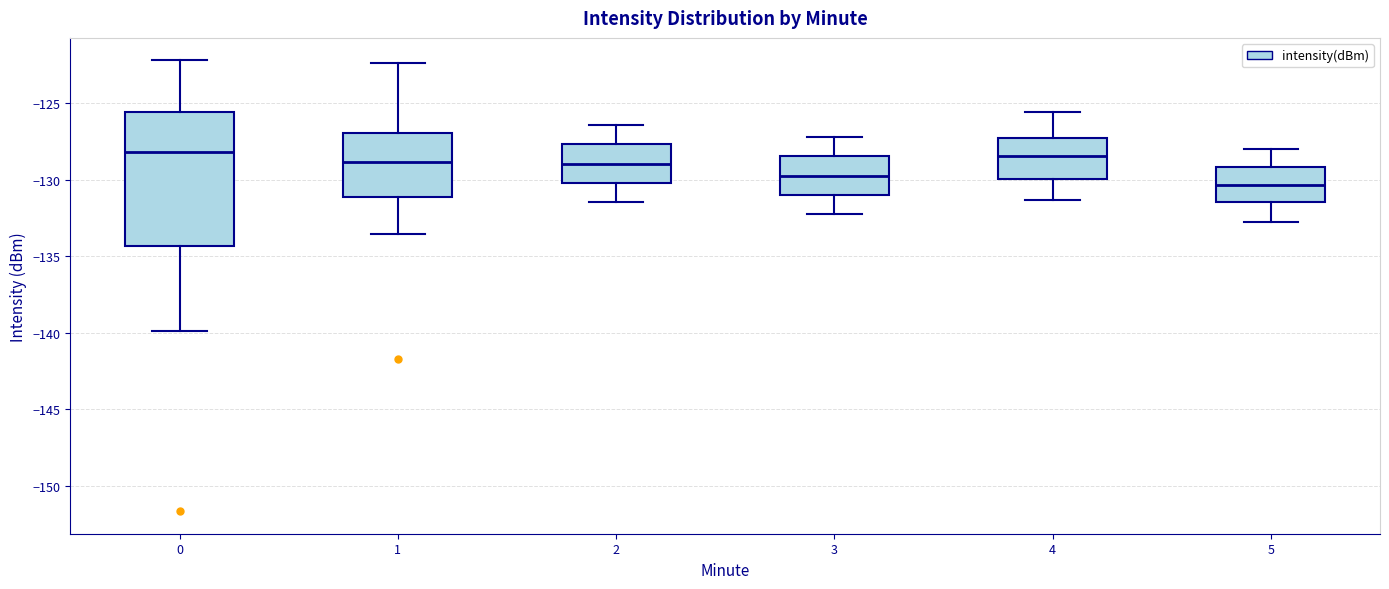

Reading left to right, read every box against the y-axis: the position of its median line, the range the box covers, and the ends of its whiskers. The values are not printed on the chart, so give them approximately, as read against the axis.

0: median -128.0, box -134.5 to -125.5, whiskers -140.0 to -122.0
1: median -129.0, box -131.0 to -127.0, whiskers -133.5 to -122.5
2: median -129.0, box -130.0 to -127.5, whiskers -131.5 to -126.5
3: median -129.5, box -131.0 to -128.5, whiskers -132.5 to -127.0
4: median -128.5, box -130.0 to -127.5, whiskers -131.5 to -125.5
5: median -130.5, box -131.5 to -129.0, whiskers -133.0 to -128.0